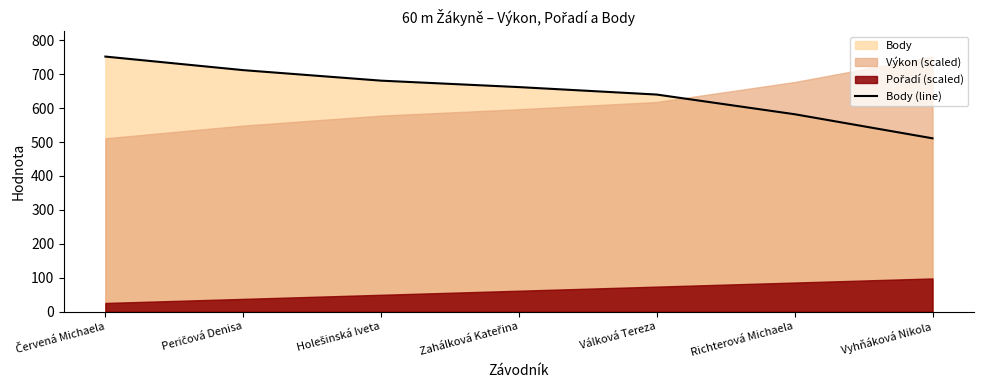

List the labels in order of value, largest first.

Červená Michaela, Peričová Denisa, Holešinská Iveta, Zahálková Kateřina, Válková Tereza, Richterová Michaela, Vyhňáková Nikola